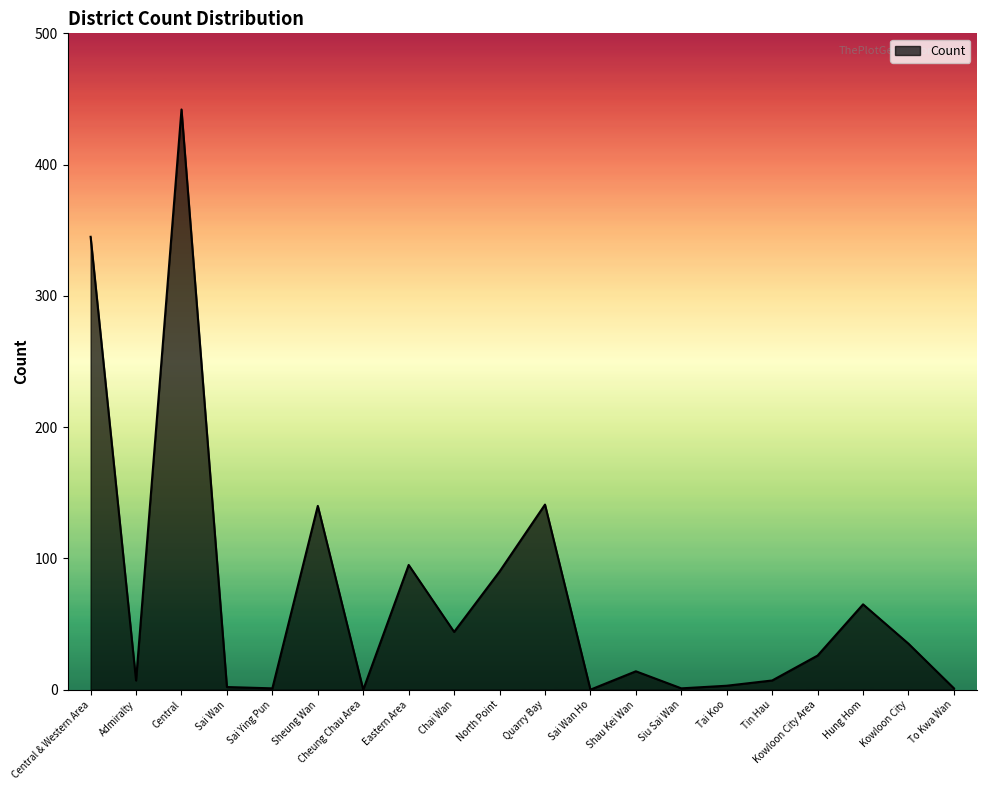

True or false: the data has more than 2 interior local peaks.

True